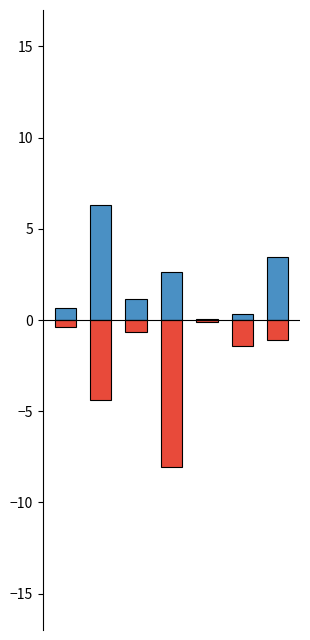

Rank the series at 5 from lowest to highest value.

Einfuhr, Ausfuhr